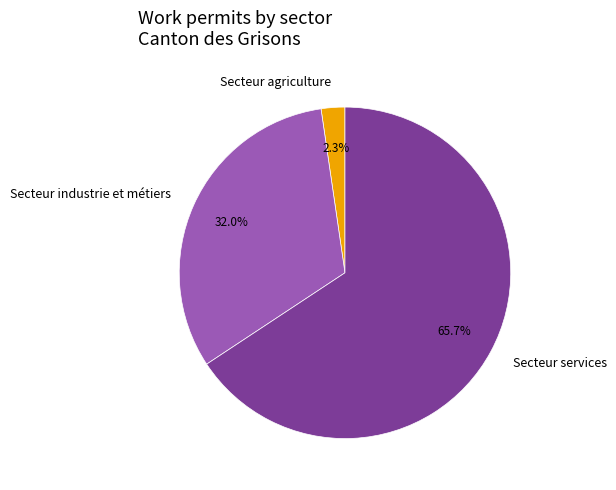

Which has a higher value, Secteur services or Secteur agriculture?

Secteur services